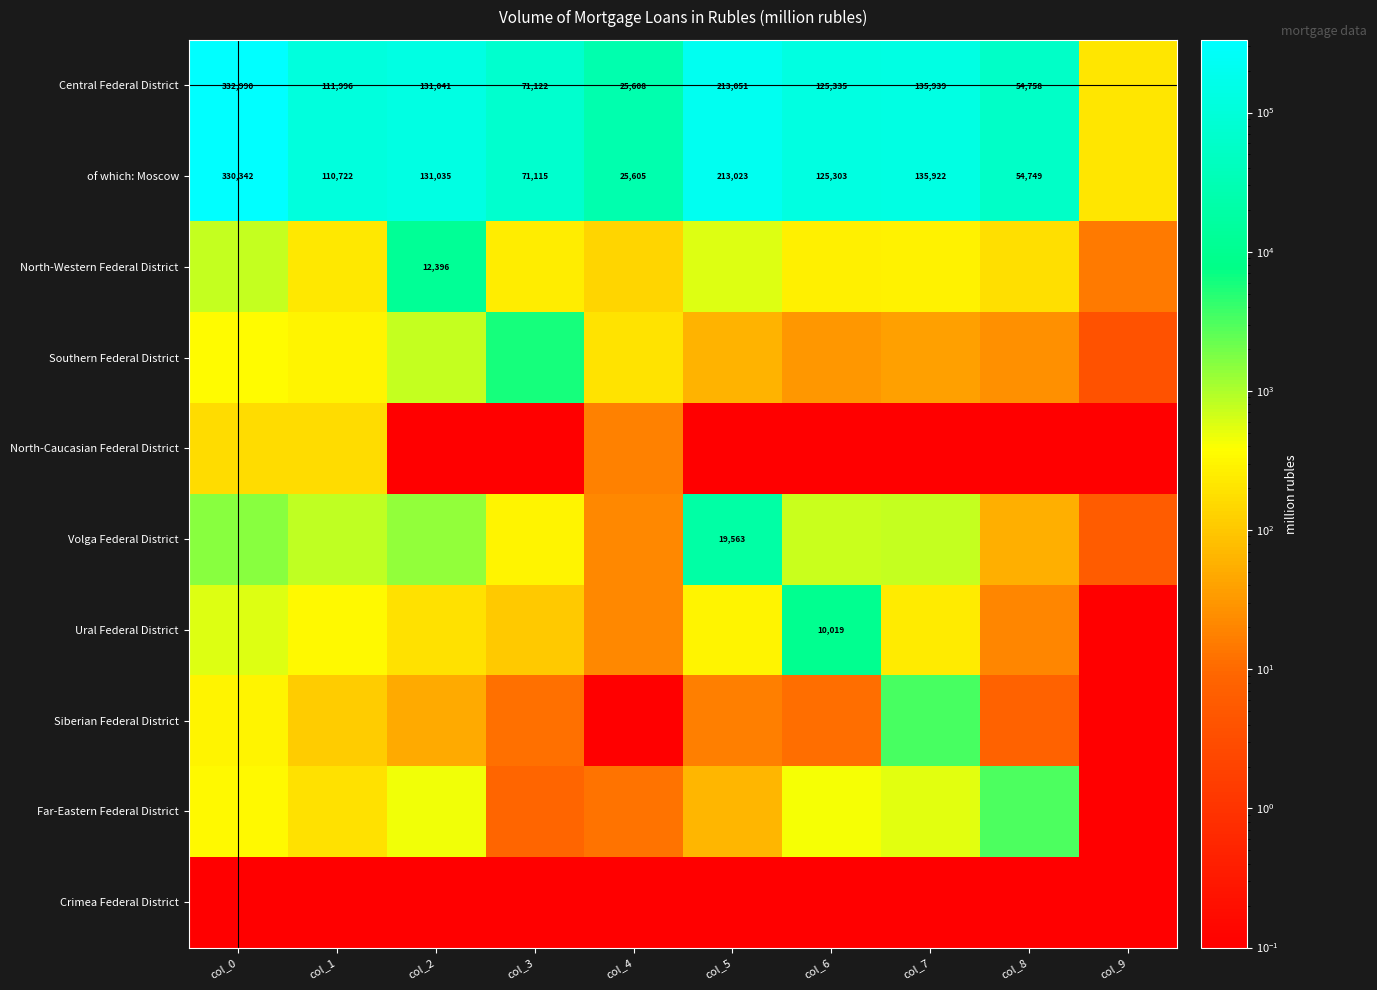

What is the sum of the Central Federal District values at col_3 and col_4?

96730.0